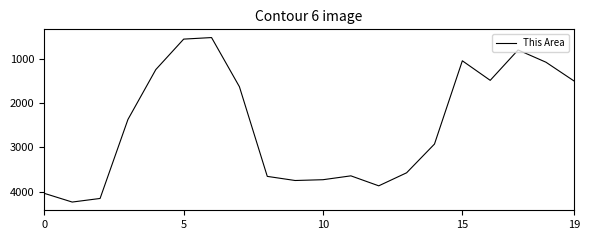

What is the greatest value displayed?

4231